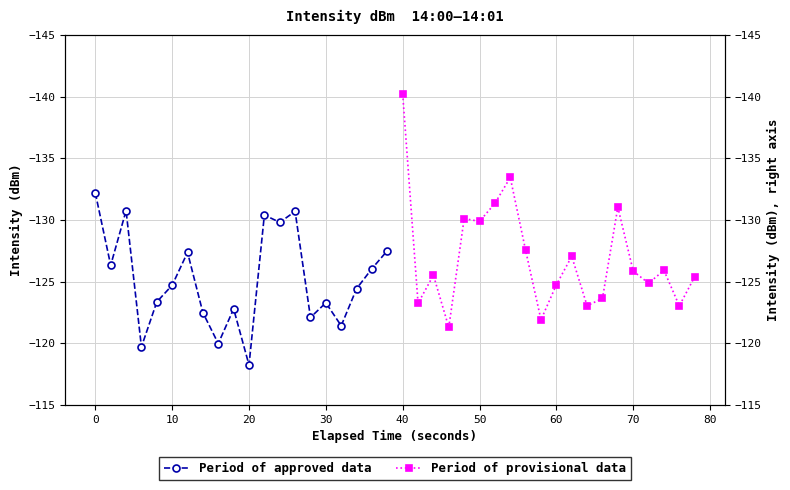

Does the chart display data point markers on the line(s)?

Yes